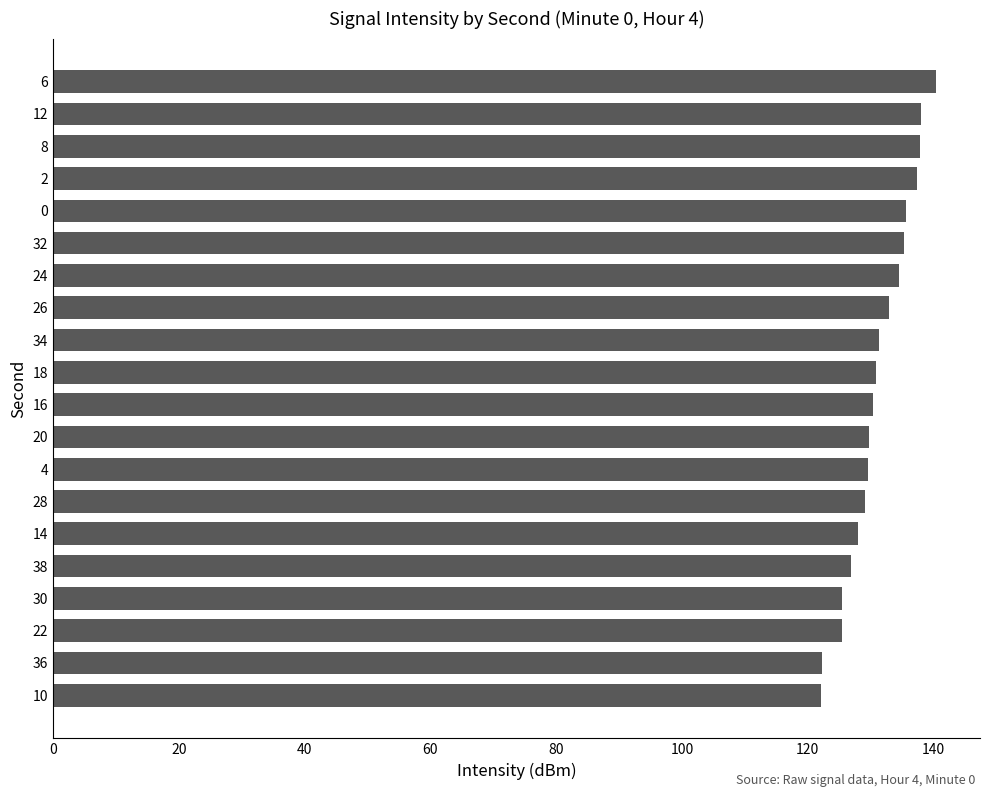

What is the greatest value displayed?

140.3